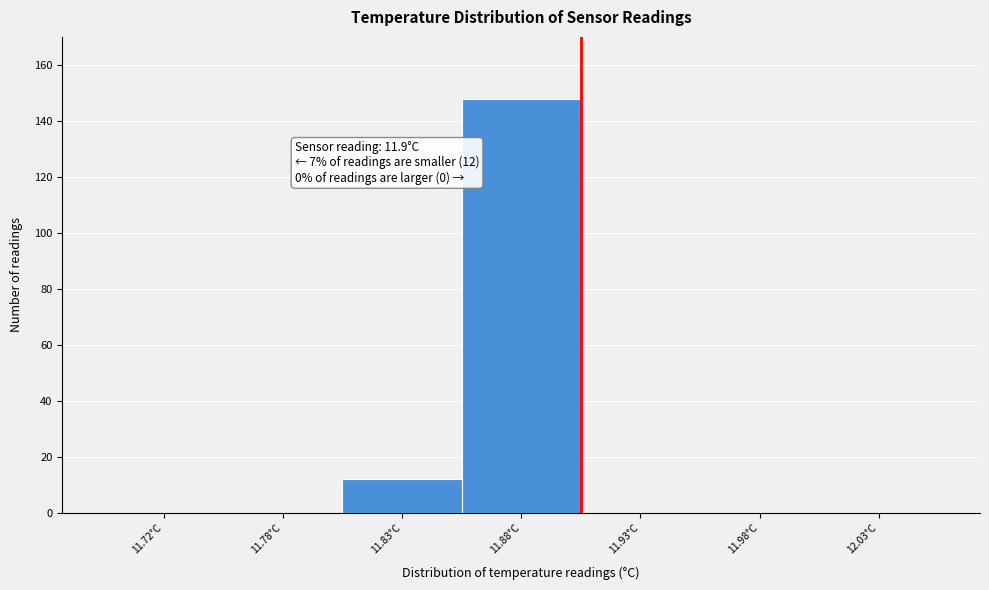

Reading right to left, extract all data points from this chart.

12.03°C=0	11.98°C=0	11.93°C=0	11.88°C=148	11.83°C=12	11.78°C=0	11.72°C=0